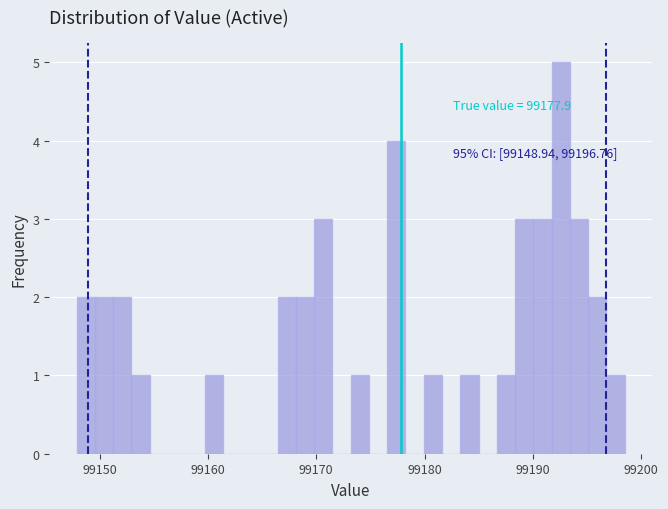

Around what value on the x-axis is the tallest bar? Give the approximate position of its centre, as read against the axis.

99193